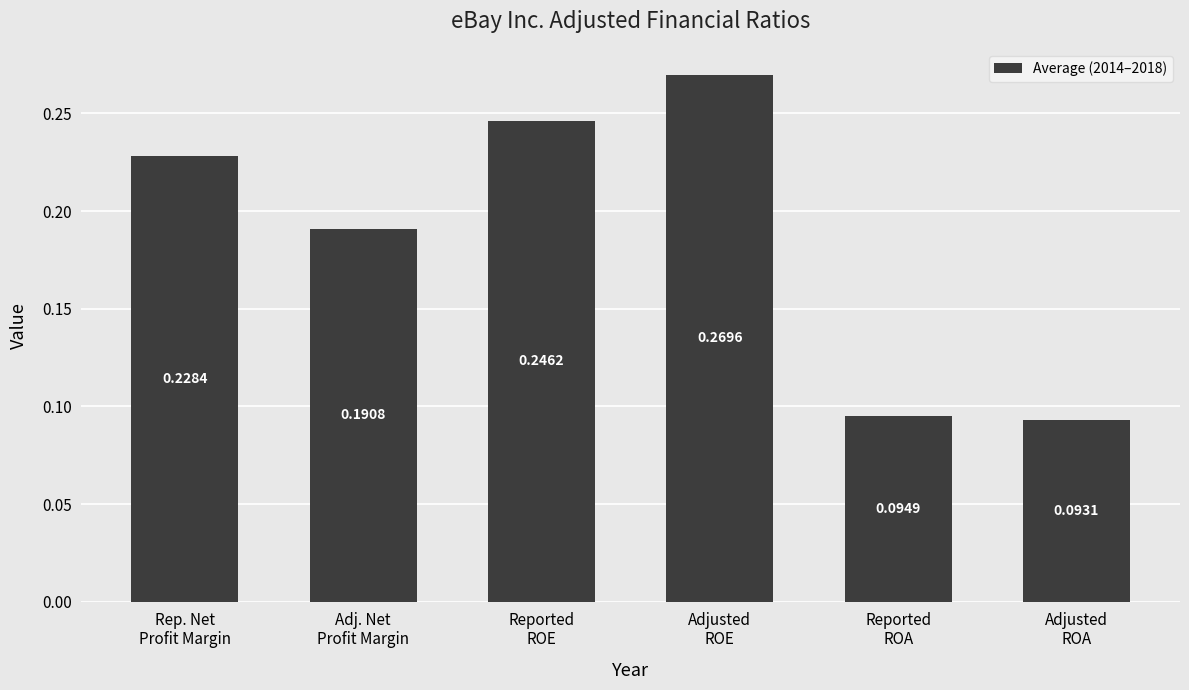

How many values are between 0 and 1?

6